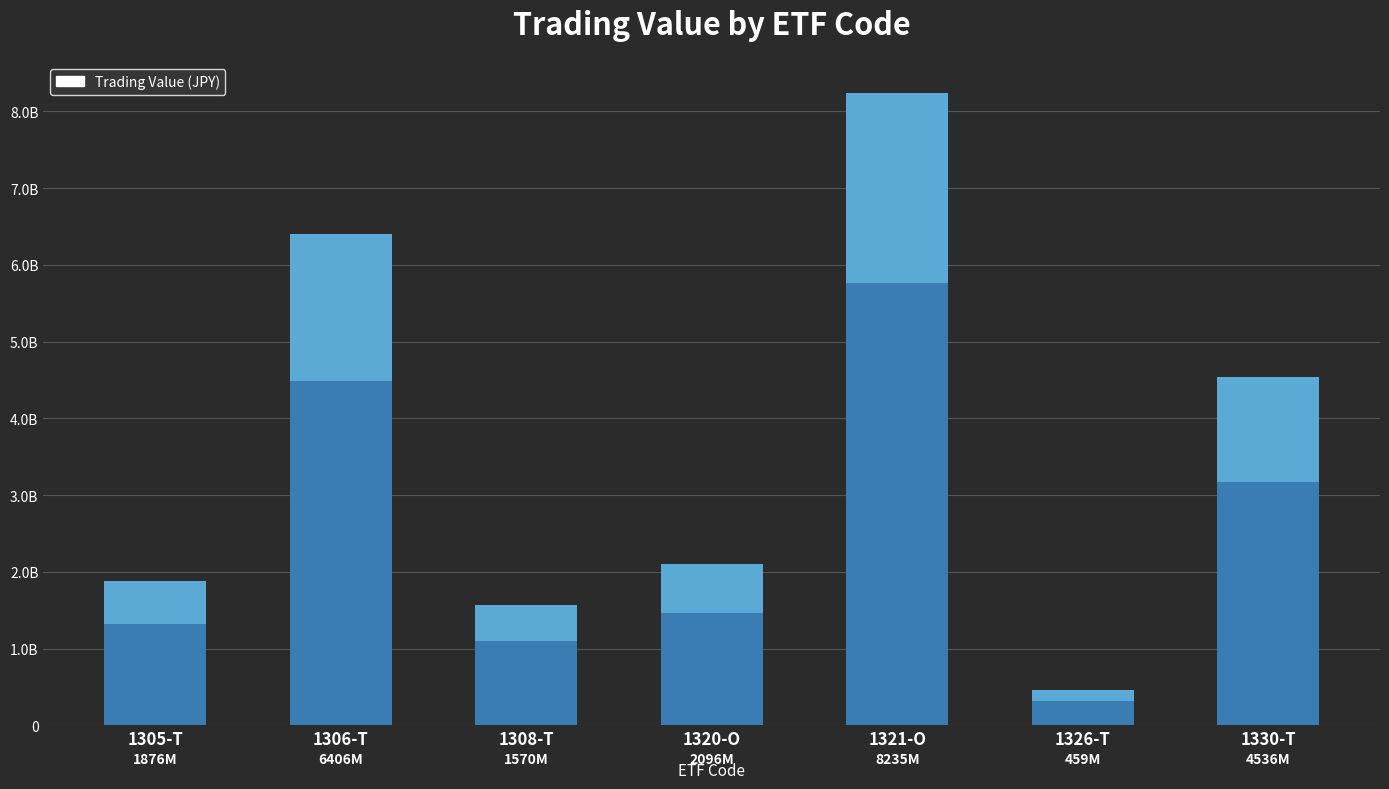

Reading left to right, extract all data points from this chart.

1876406200	6406312050	1570133700	2095706050	8234774630	458886970	4536291700